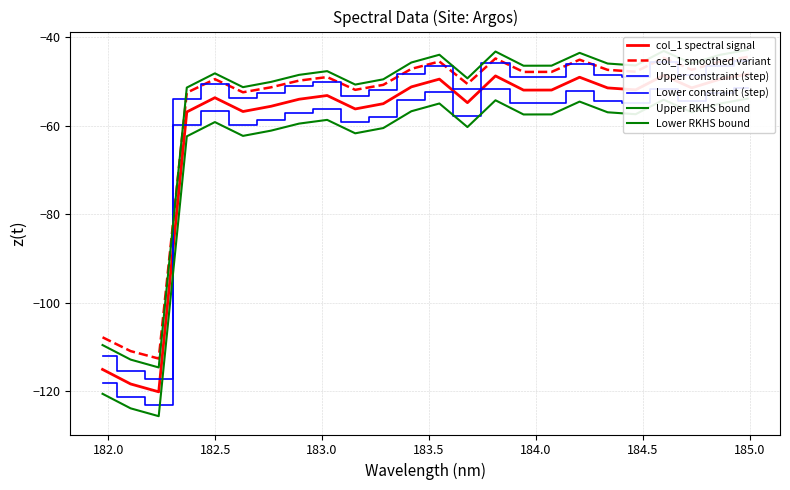

Is the value of Upper RKHS bound at 12 greater than the value of col_1 spectral signal at 10?

Yes